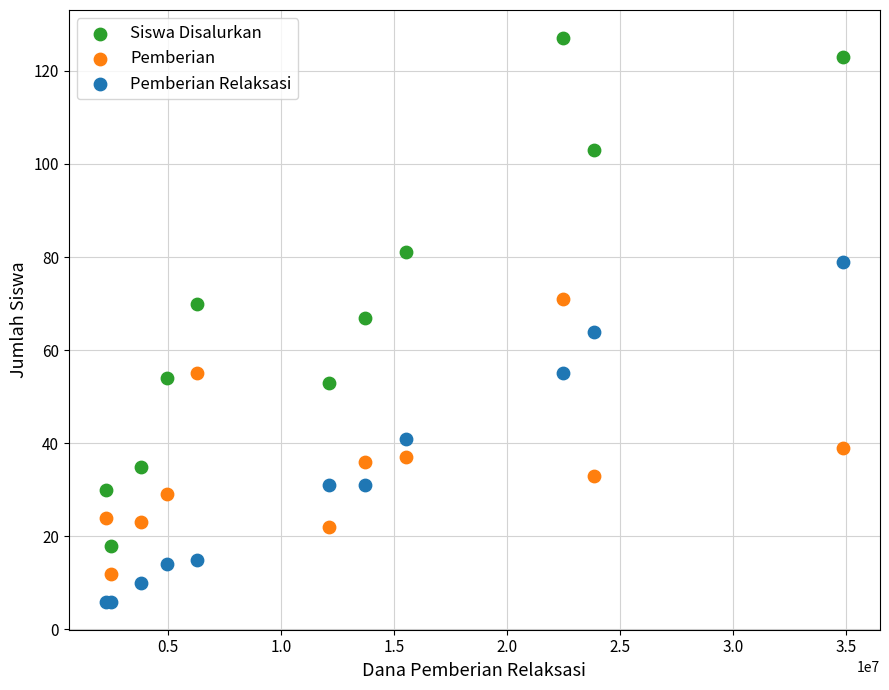

Which series reaches the minimum Y coordinate?

Pemberian Relaksasi